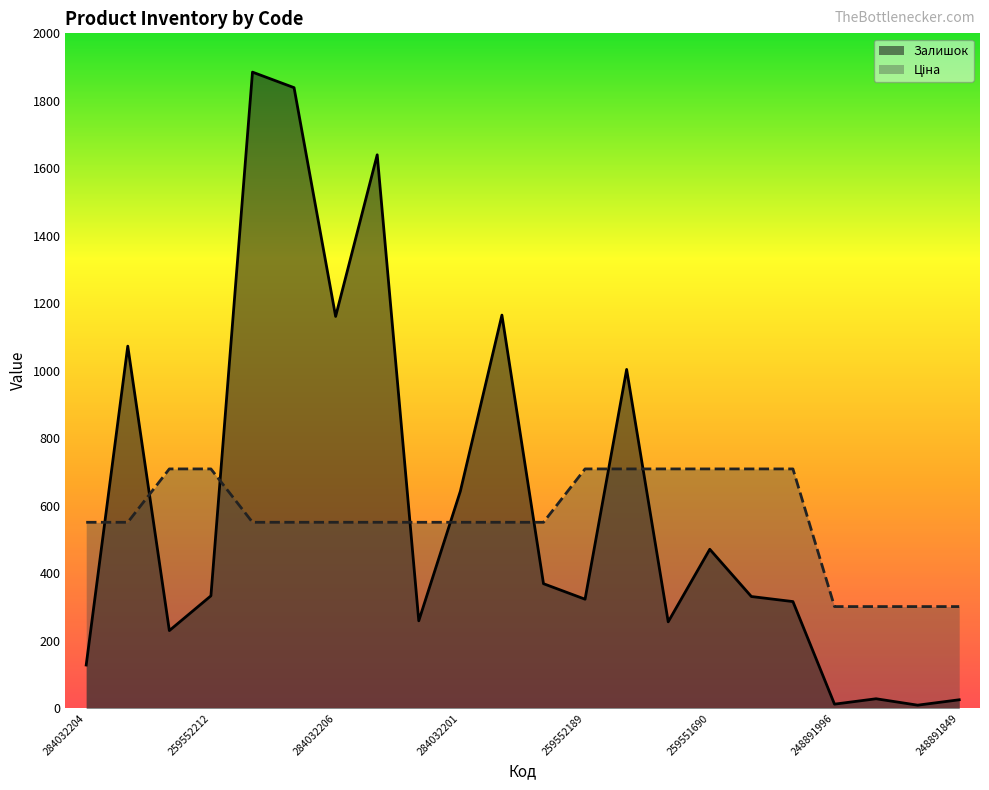

True or false: Залишок has more than 0 interior local peaks.

True